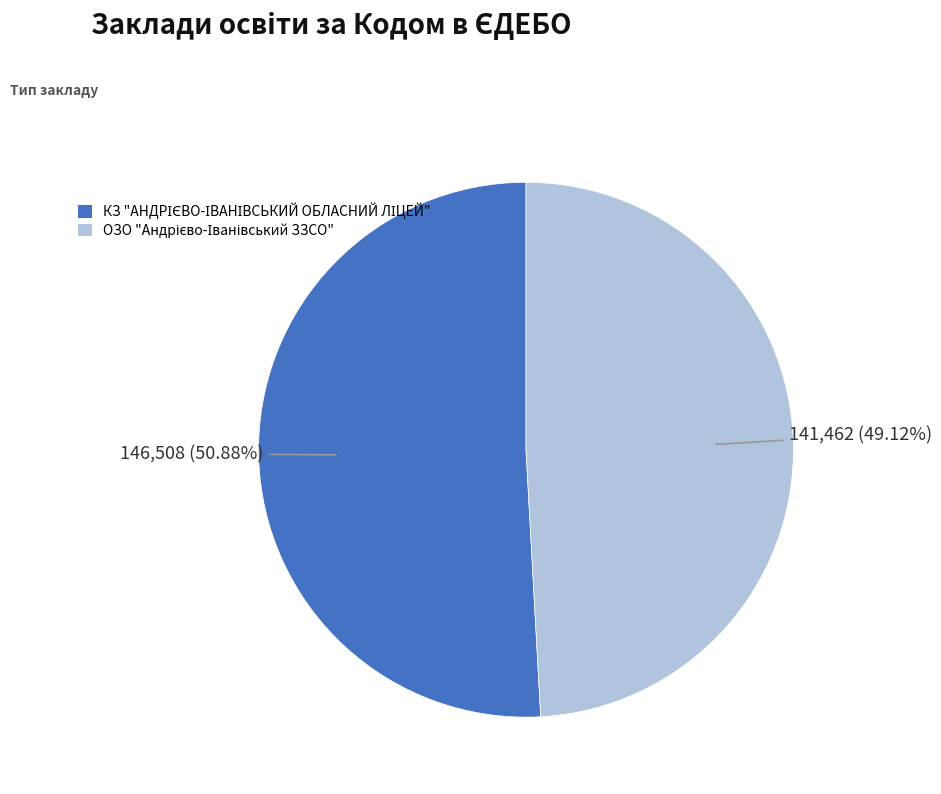

Is there any slice that represents more than half of the pie?

Yes